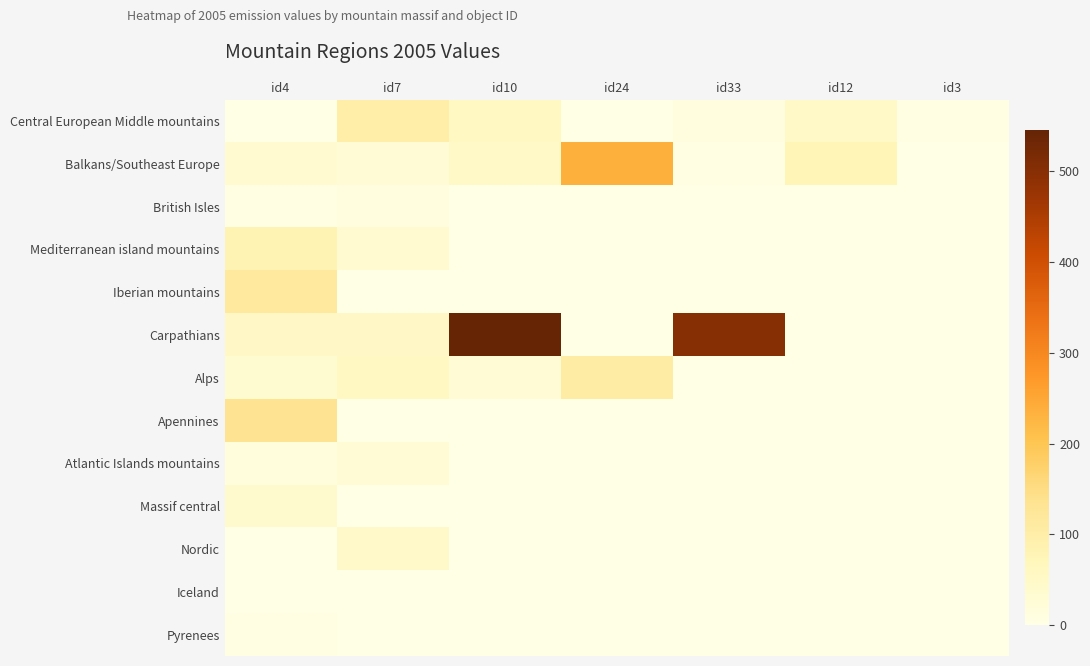

At which category is the sum across all series the highest?

id10